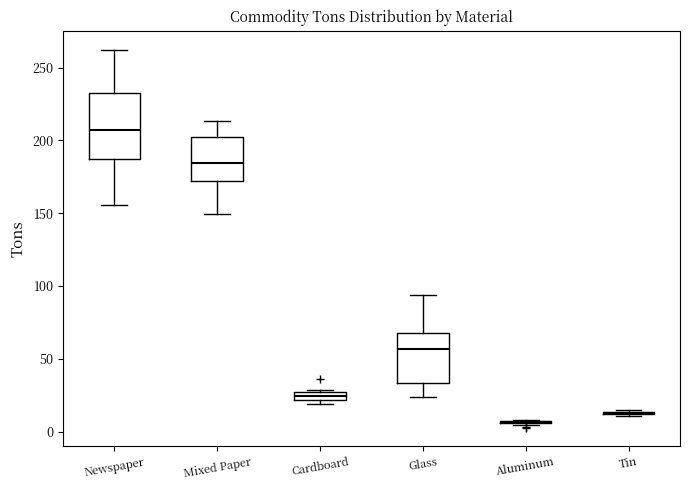

Which box is the tallest, from its lower edge to its upper edge?

Newspaper